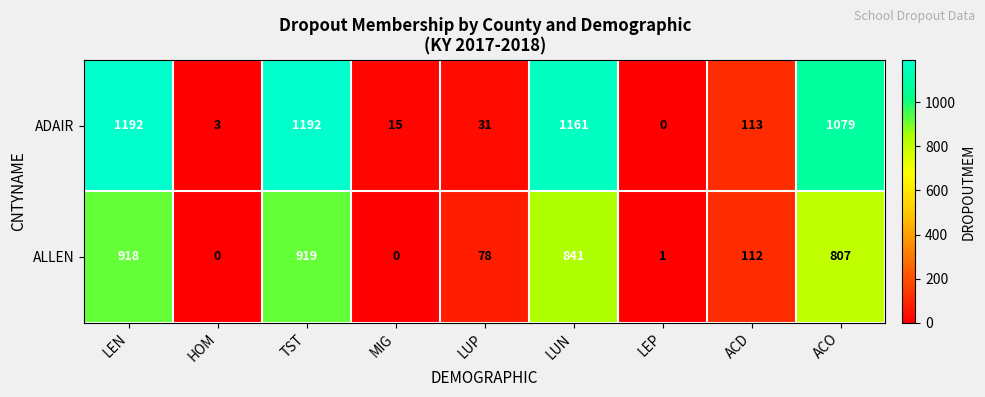

Rank the series by their maximum value, from highest to lowest.

ADAIR, ALLEN